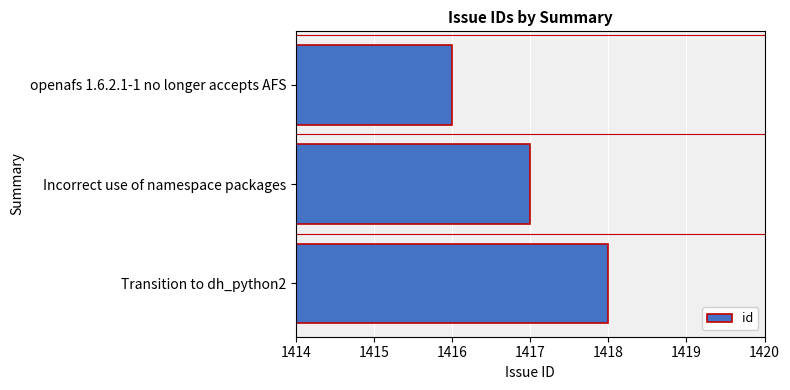

What is the ratio of the value at openafs 1.6.2.1-1 no longer accepts AFS to the value at Transition to dh_python2?

1.0